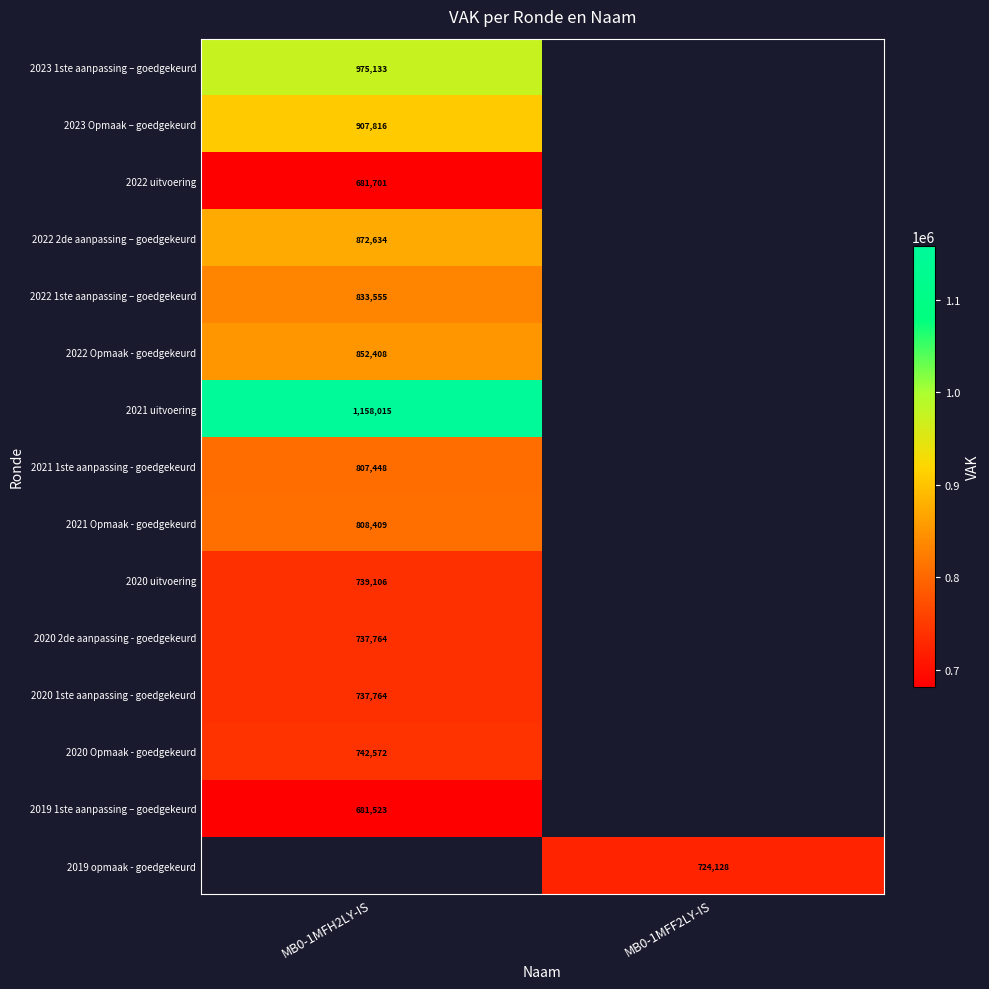

Which category has the lowest value across all series?

MB0-1MFH2LY-IS